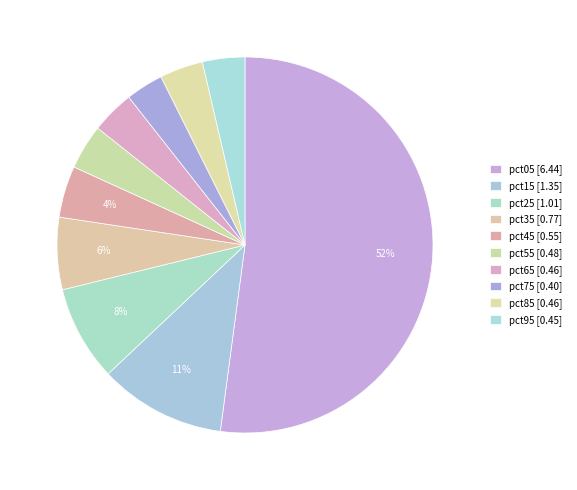

Count the number of slices in the pie.

10